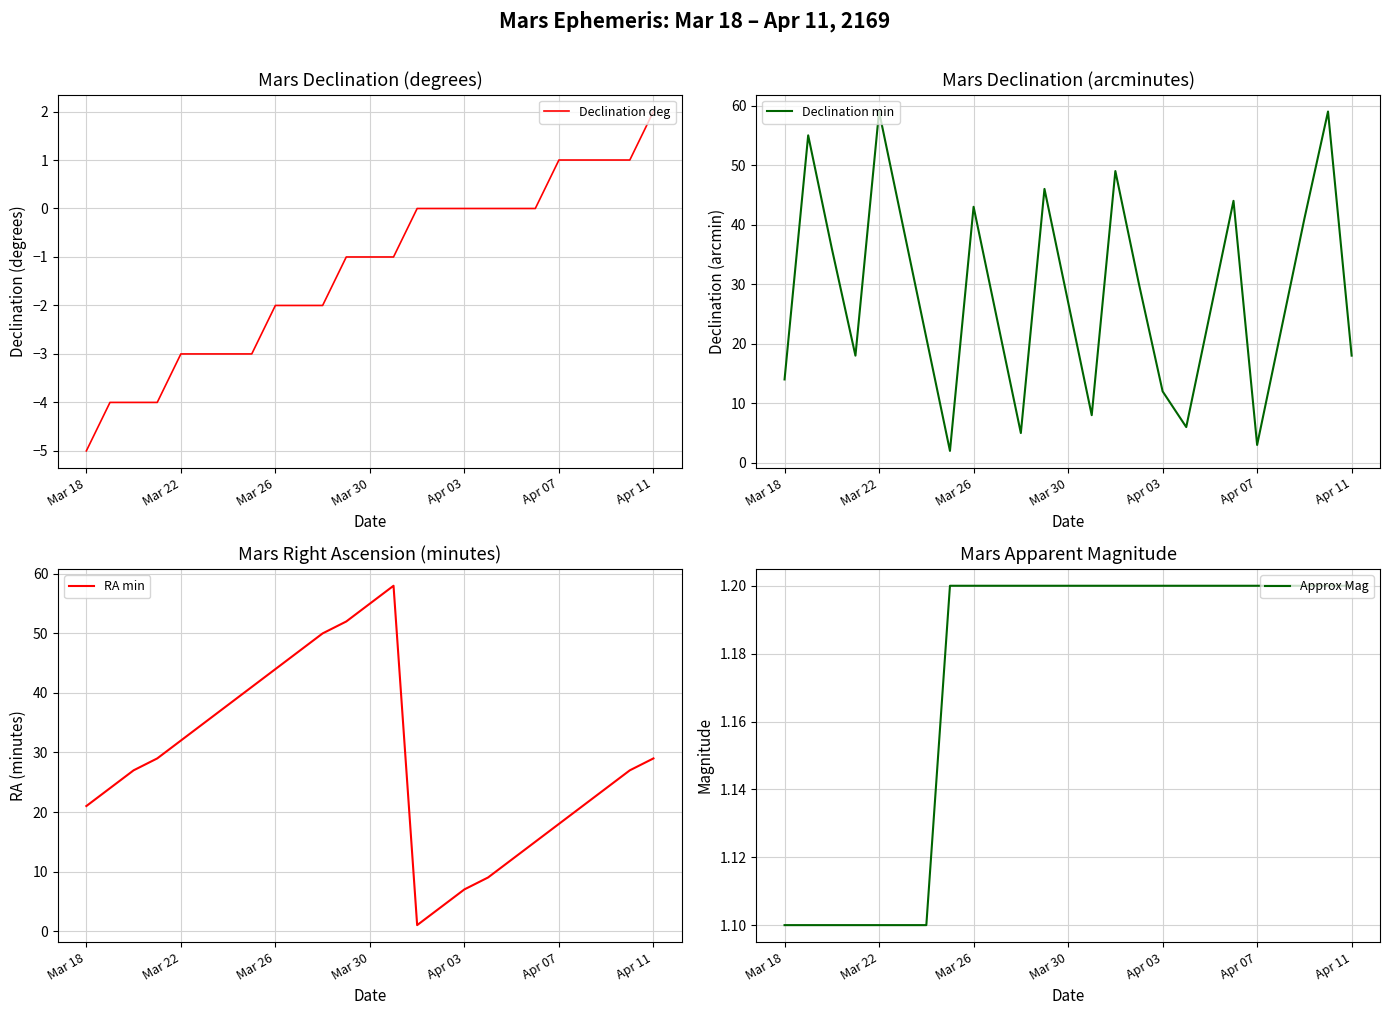

At which label does Declination deg reach its peak?

Apr 11